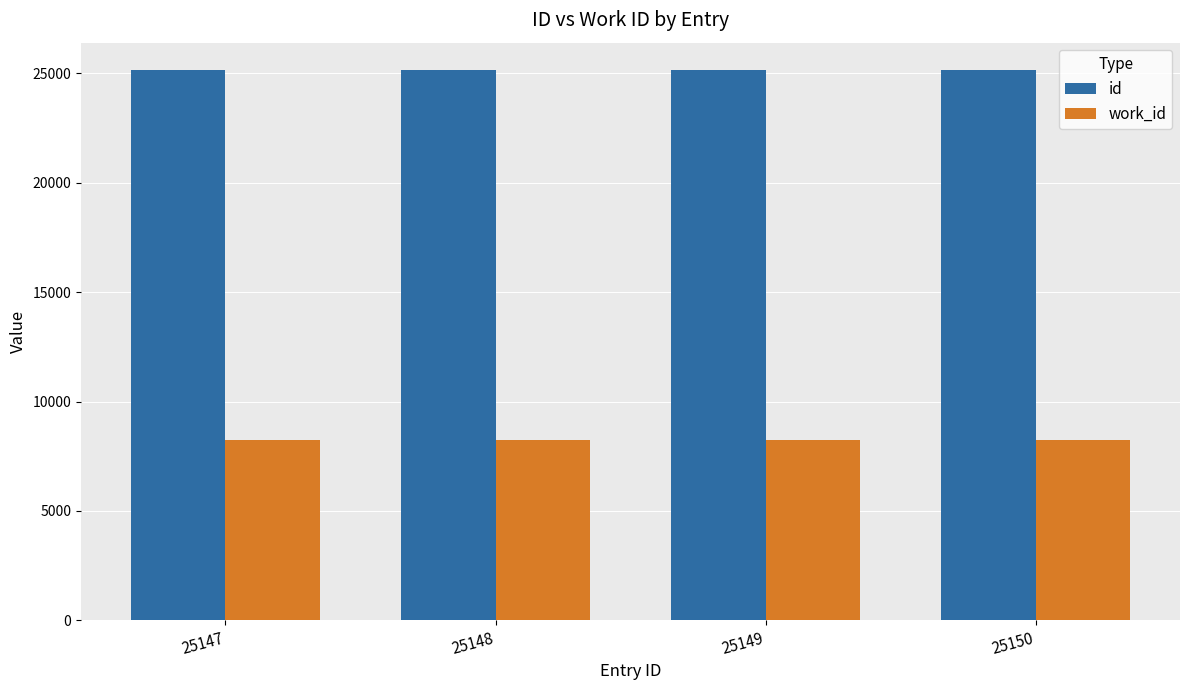

Is the value of work_id at 25148 greater than the value of id at 25149?

No